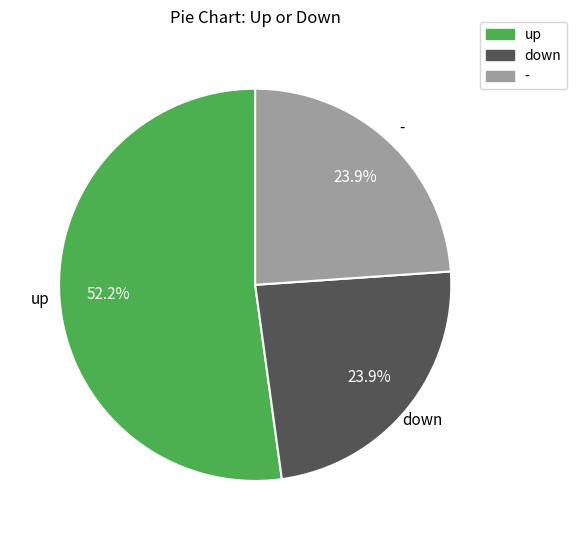

To the nearest percent, what percentage of the pie is -?

24%